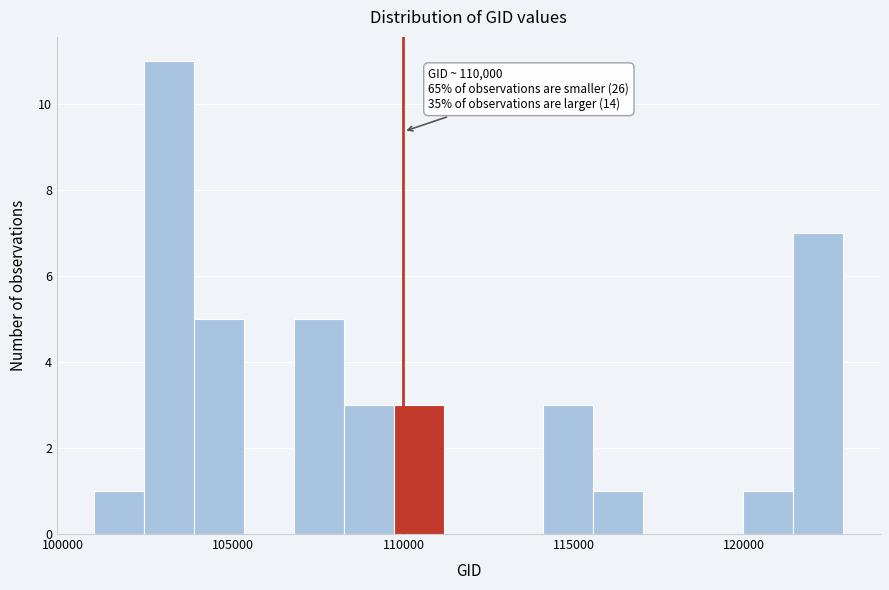

Read against the x-axis, roughly where is the centre of the tallest bar?

103000